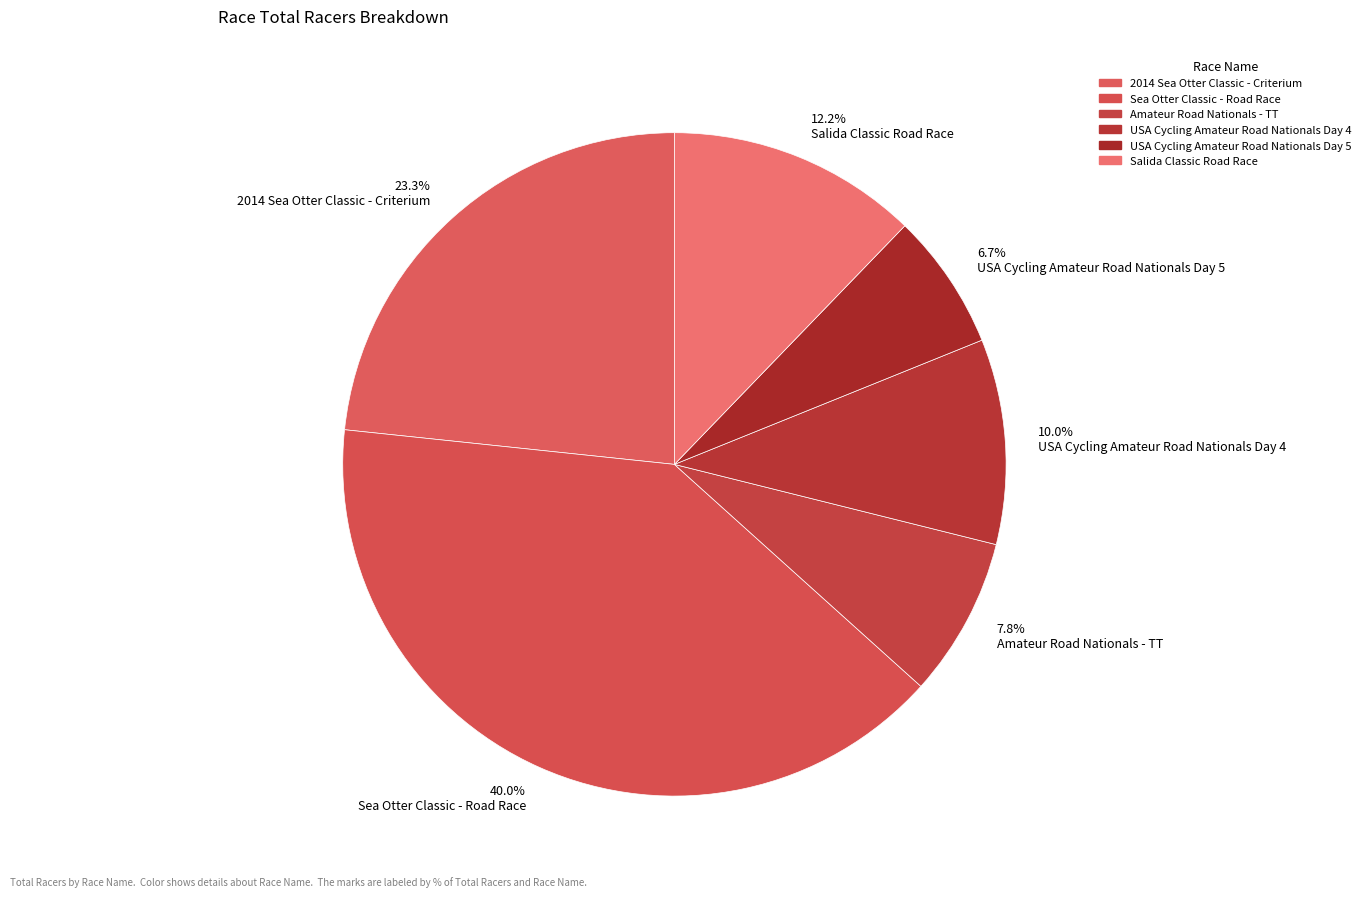

What percentage is the Sea Otter Classic - Road Race slice, to the nearest percent?

40%